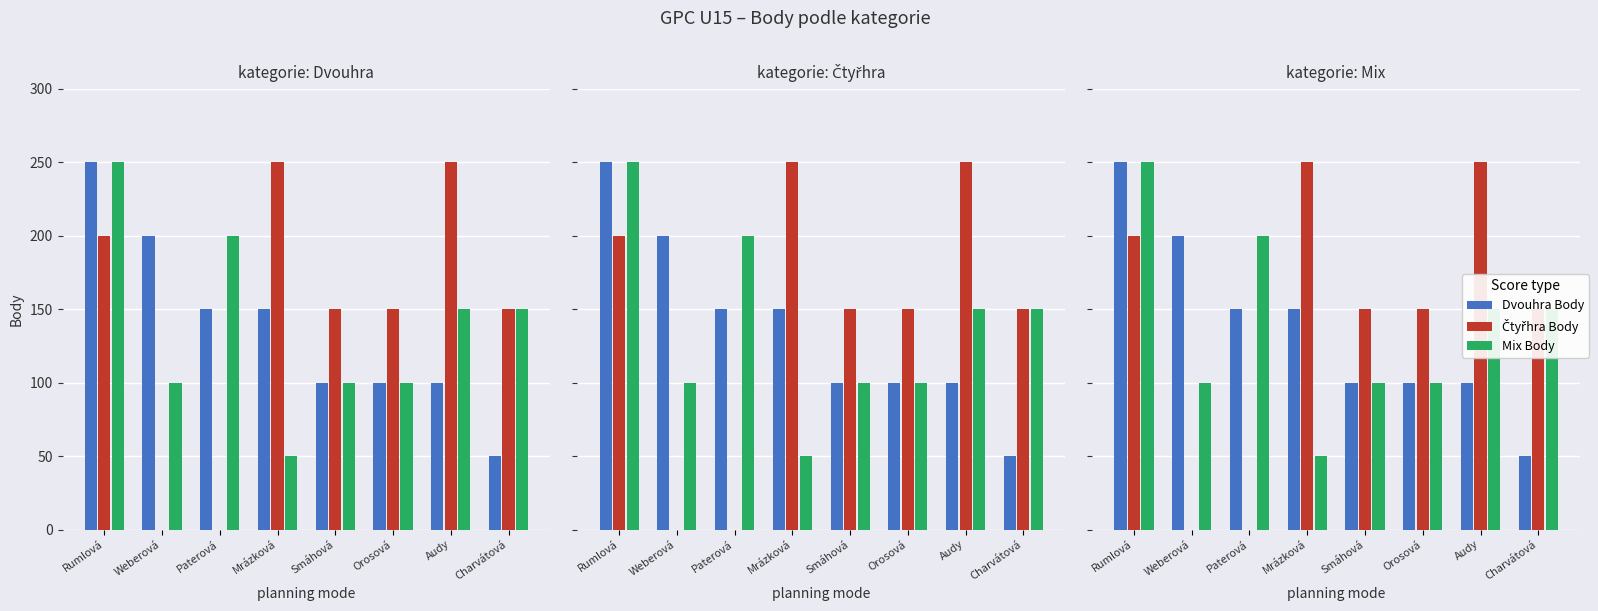

How many values in Čtyřhra Body are above zero?

6